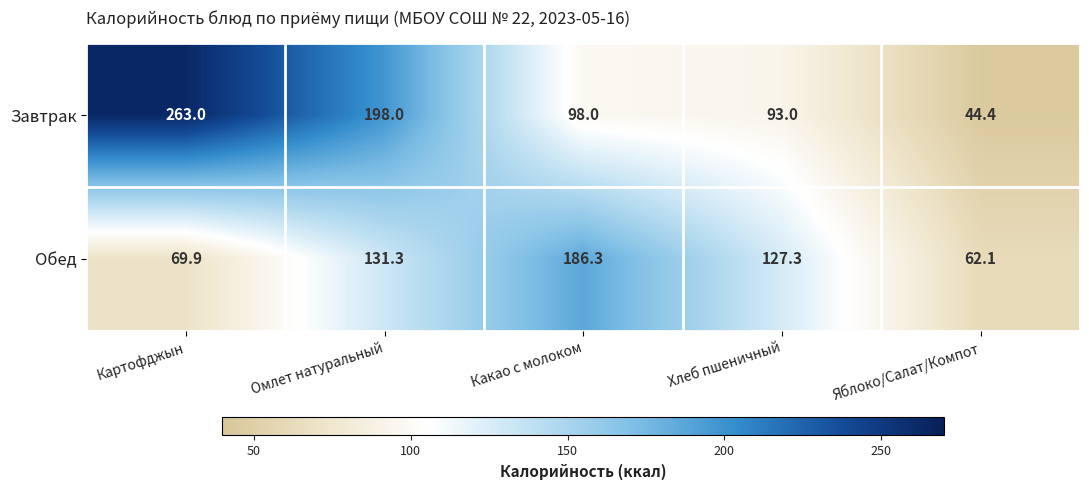

Reading left to right, transcribe all the data shown in this chart.

Завтрак: 263.0	198.0	98.0	93.0	44.4
Обед: 69.9	131.3	186.3	127.3	62.1